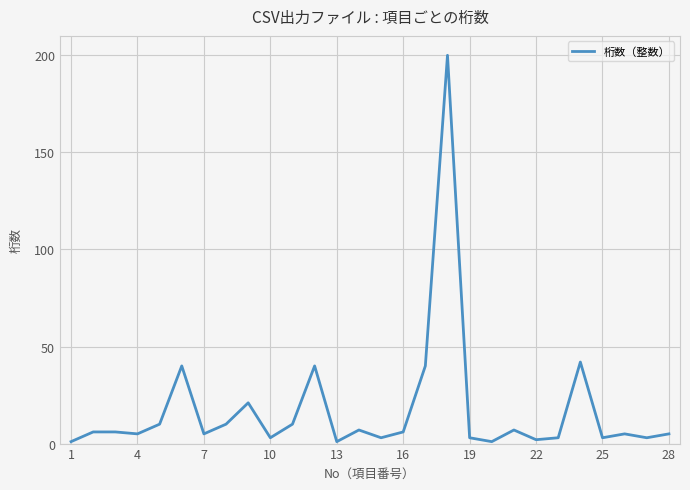

What is the difference between the maximum and minimum values?

199